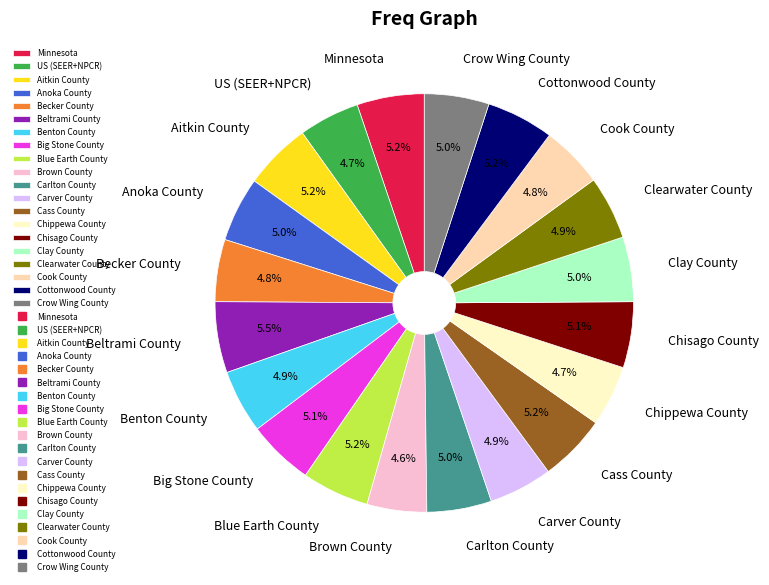

Is there a majority slice in this chart?

No